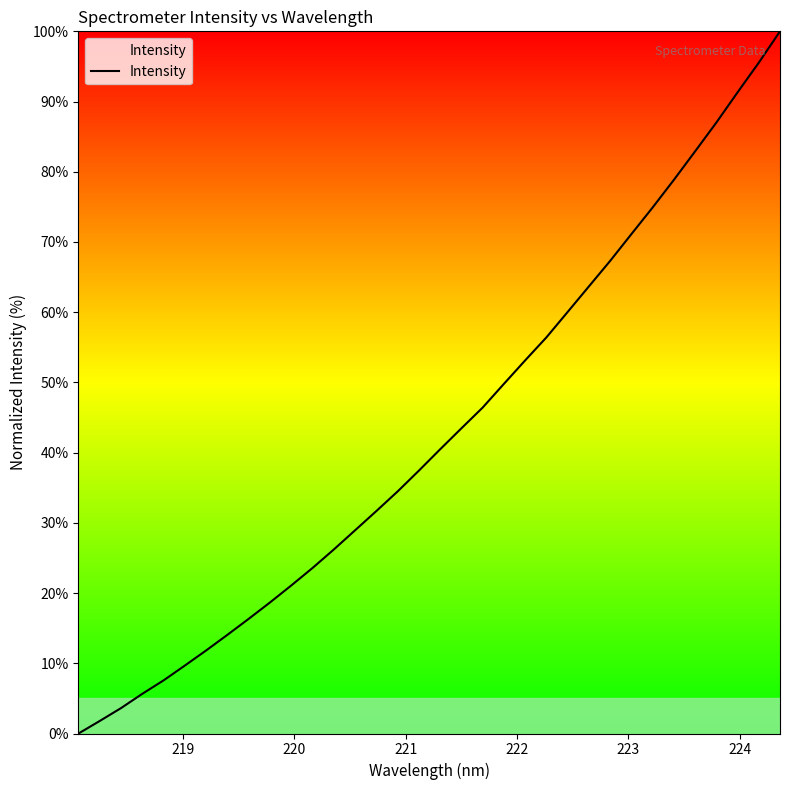

What is the maximum value shown in the chart?

100.0